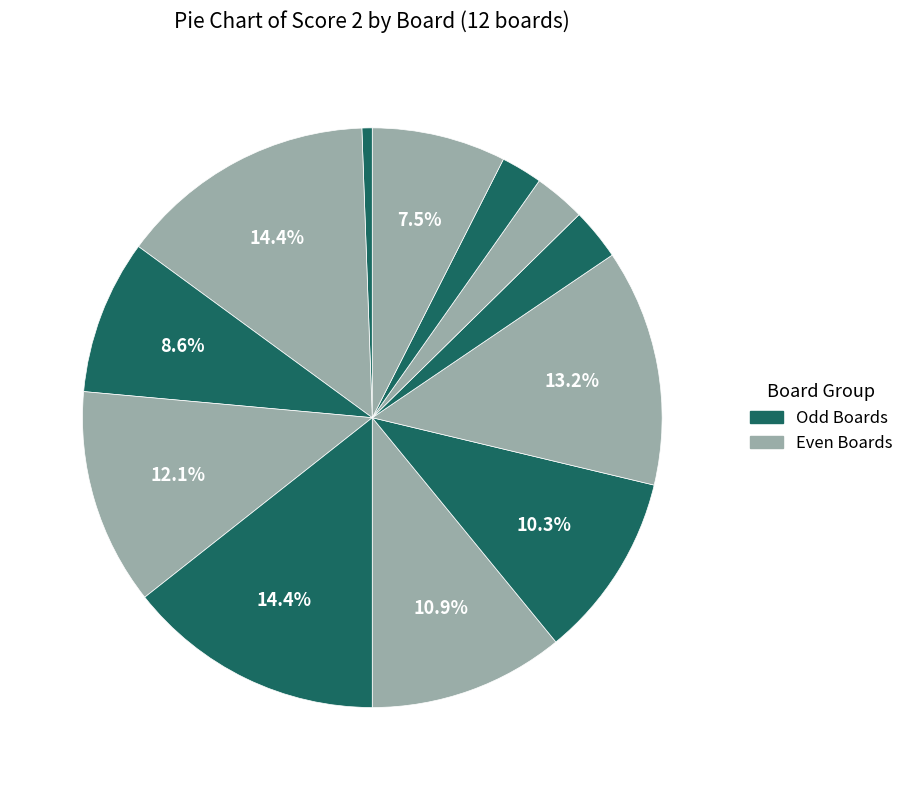

Which slice is the smallest?

1